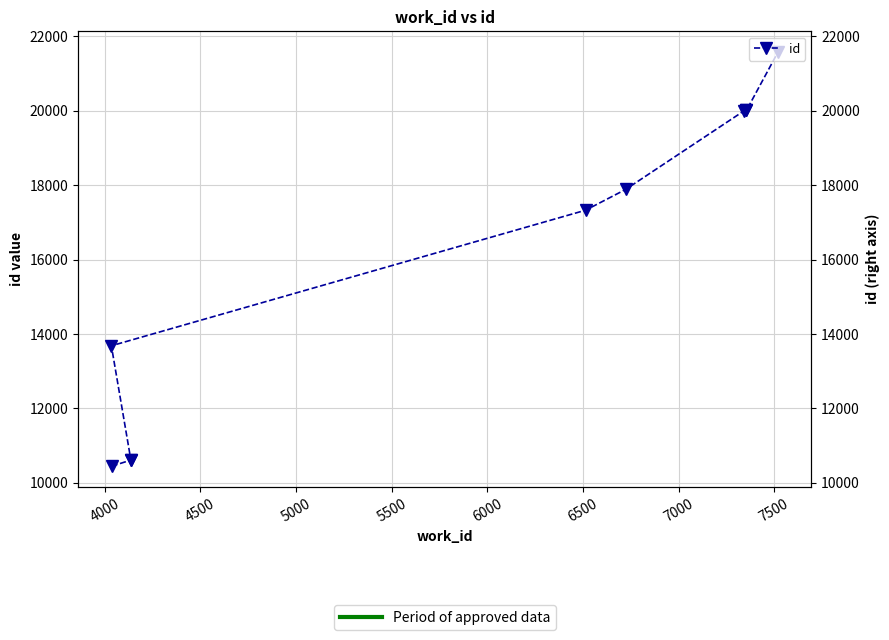

Reading left to right, what are all the values shown in this chart?

10448	10613	10616	13685	17328	17885	19990	20009	20011	21579